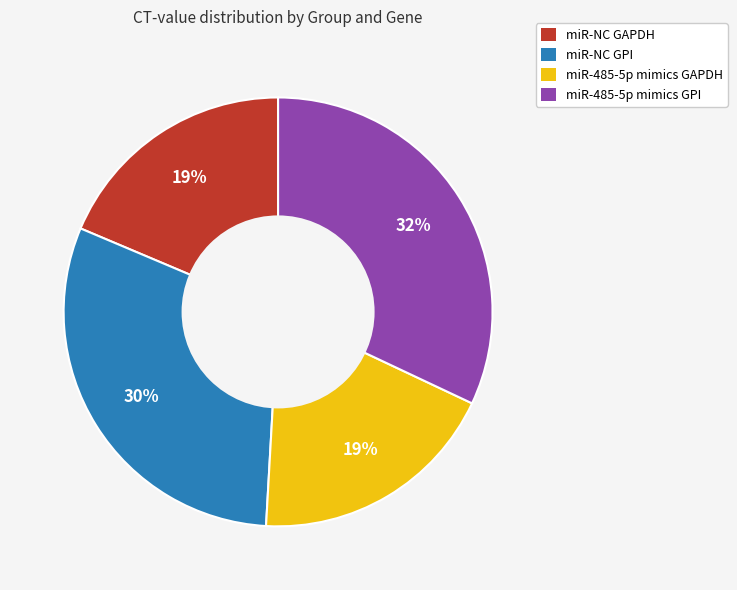

How many slices are in this pie chart?

4